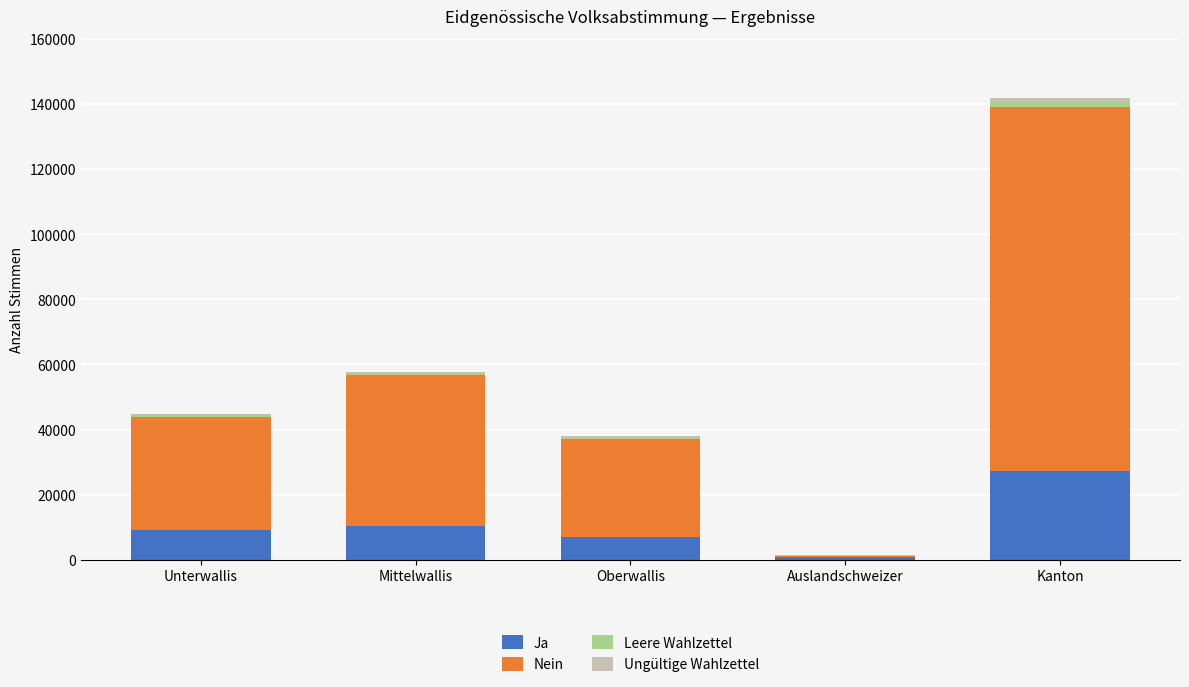

Is it true that Ja equals 27331 at Kanton?

True